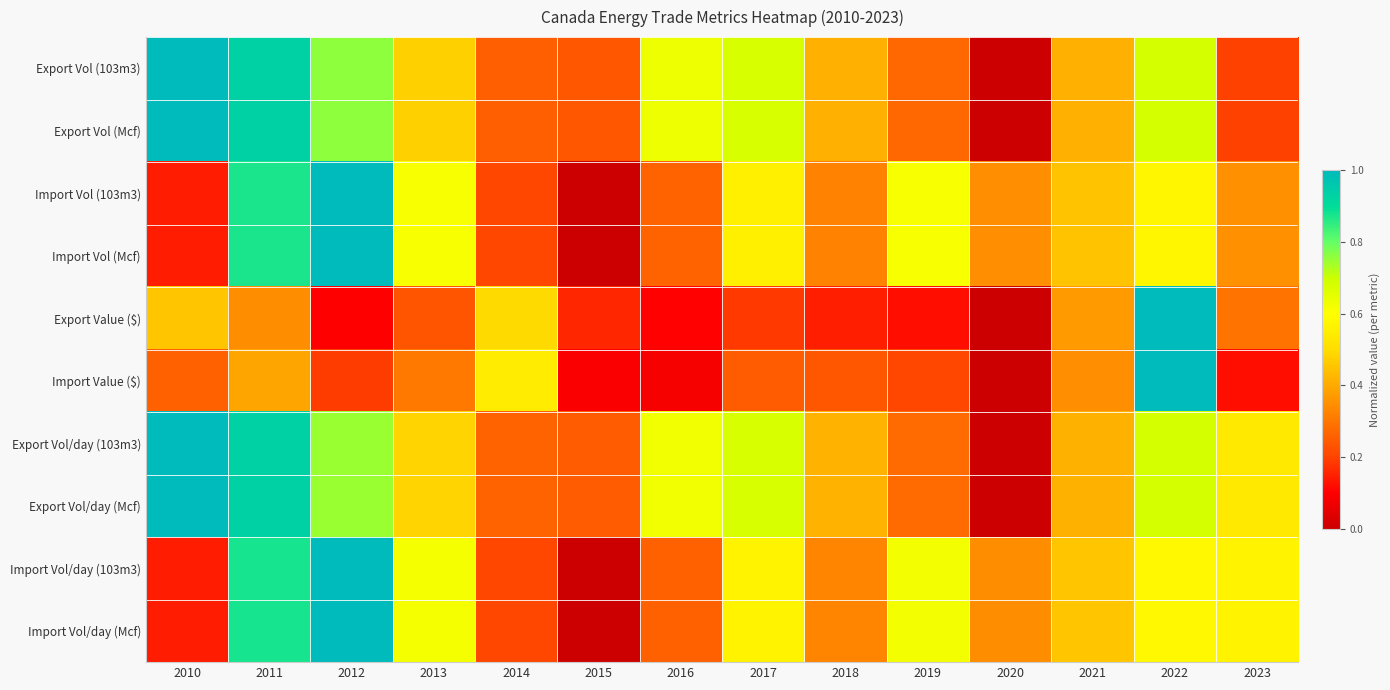

Between 2010 and 2020, which is larger?

2010